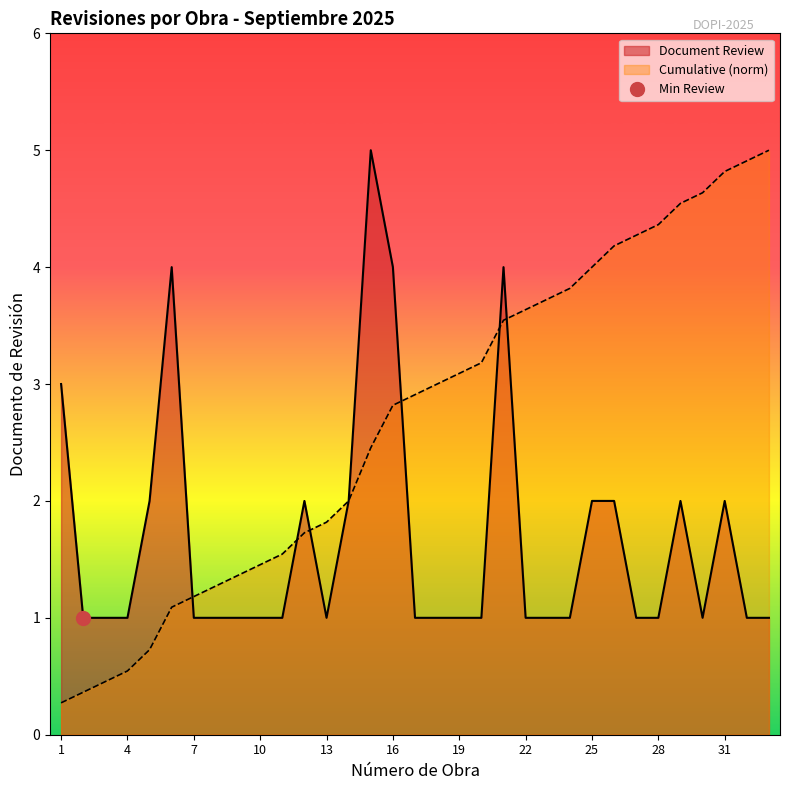

What is the sum of the Document Review values at 9 and 24?

2.0